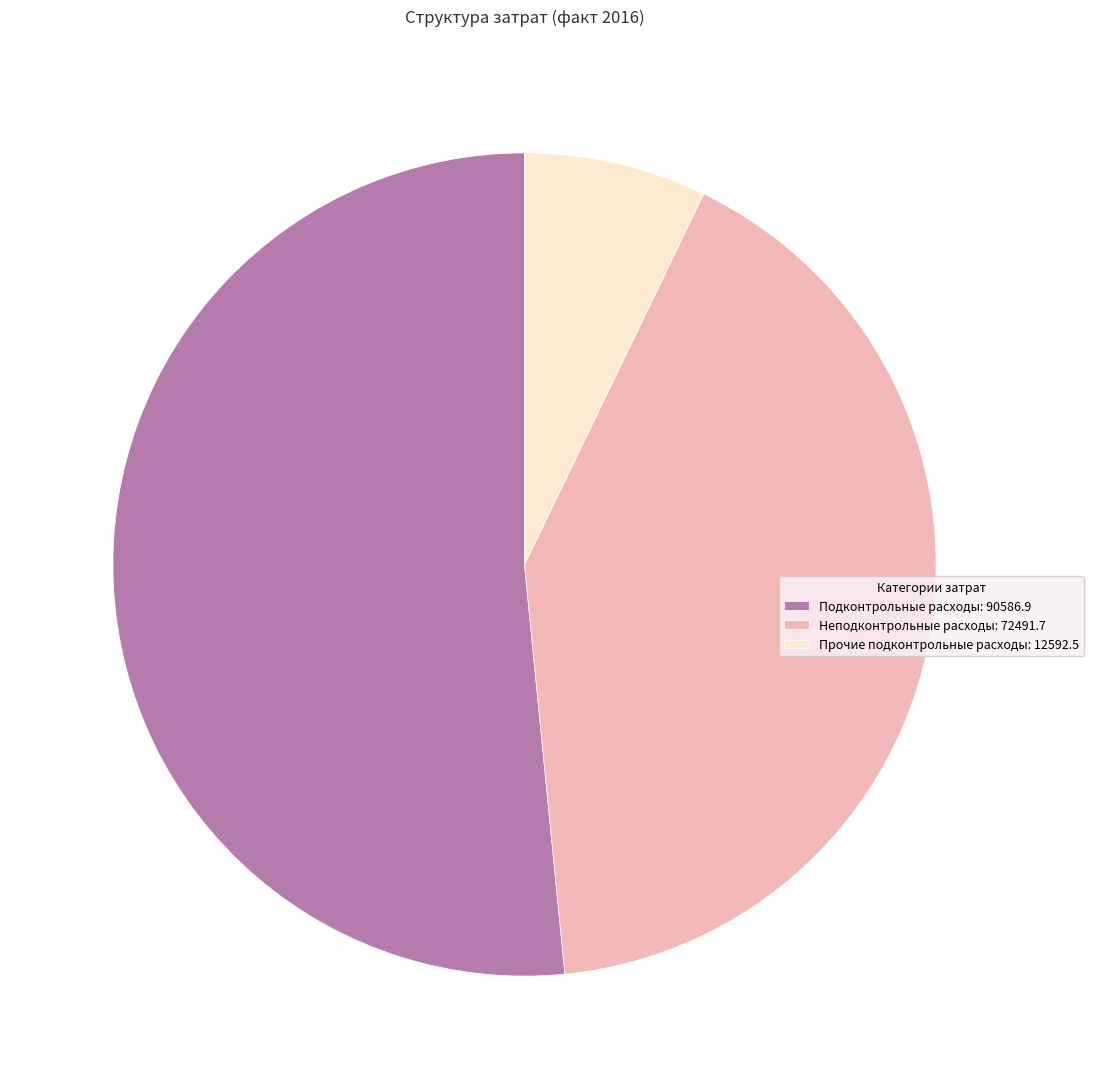

Which has a higher value, Неподконтрольные расходы: 72491.7 or Подконтрольные расходы: 90586.9?

Подконтрольные расходы: 90586.9